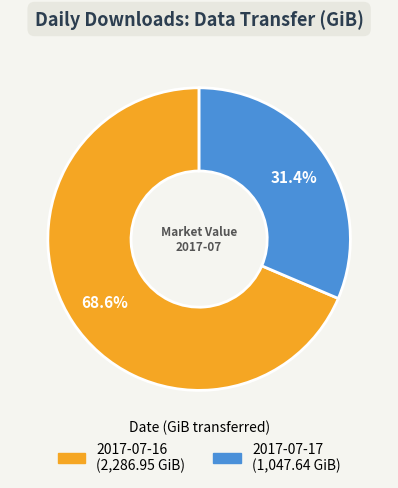

What is the largest slice in the pie chart?

2017-07-16